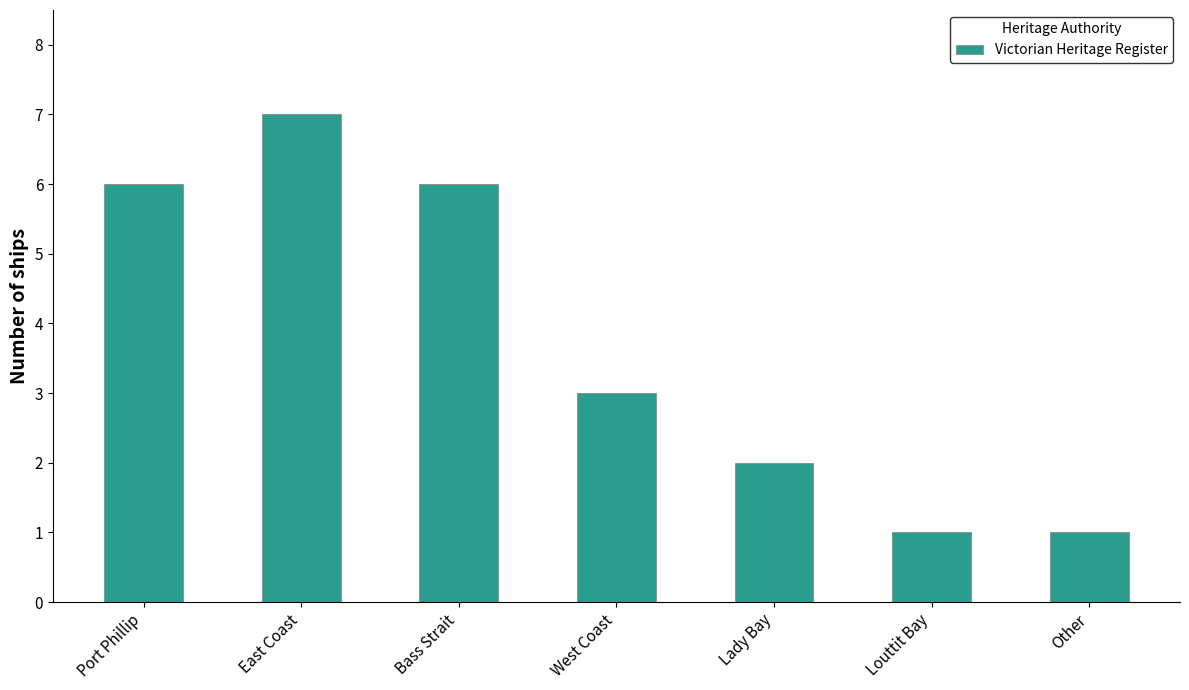

Is it true that the value at Louttit Bay is 0?

False